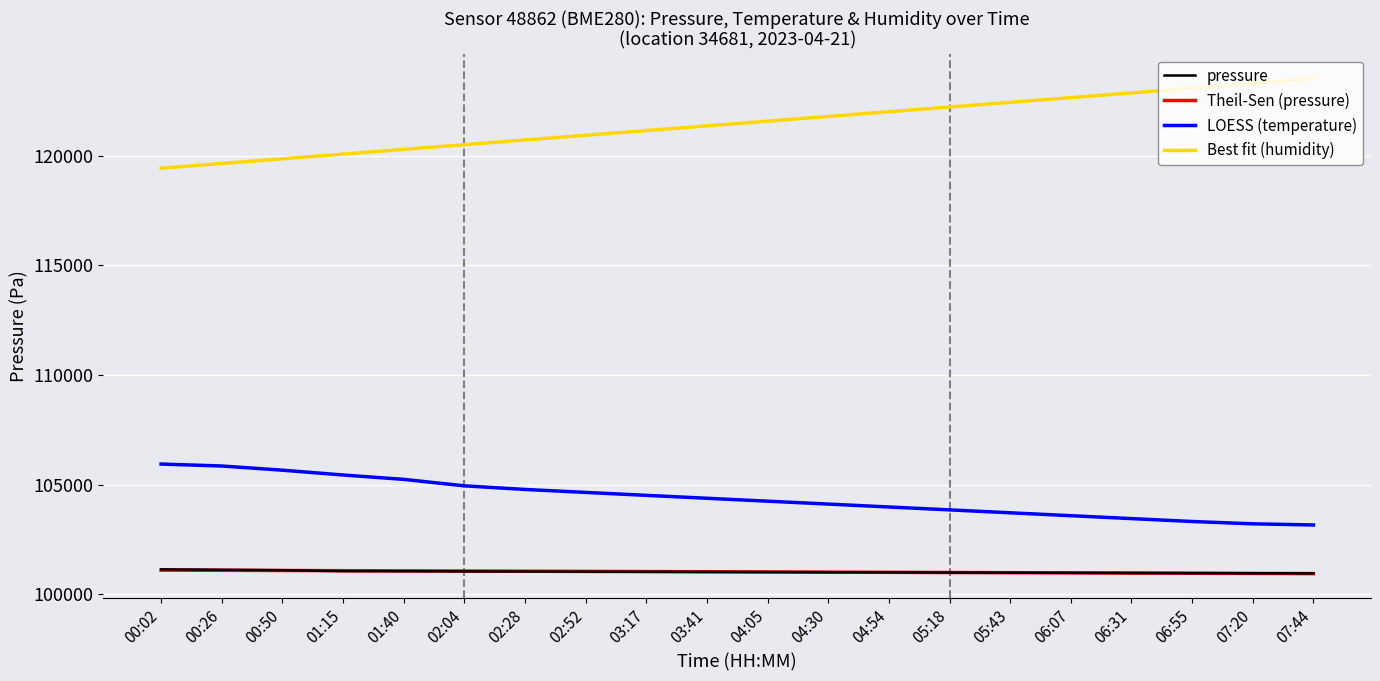

Which series has the largest total across all categories?

Best fit (humidity)